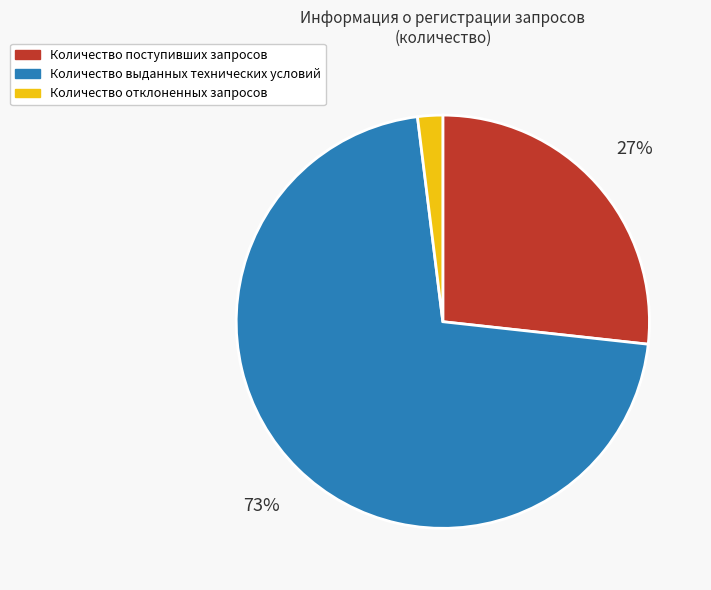

To the nearest percent, what portion does Количество выданных технических условий represent?

73%